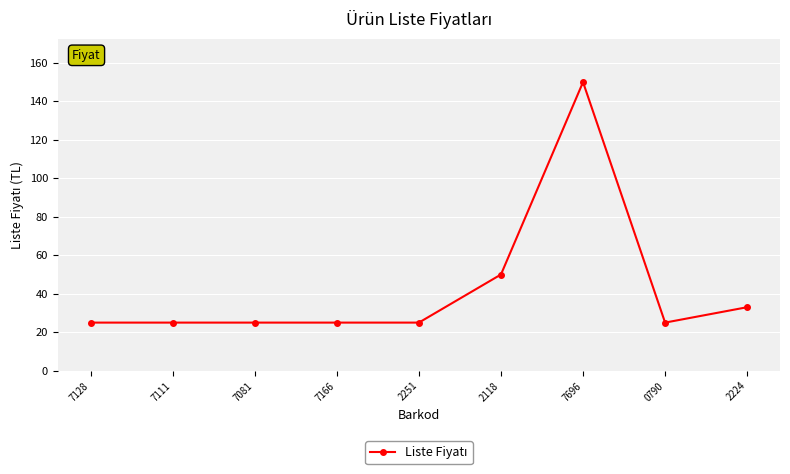

Is this an area chart (filled region under the line)?

No